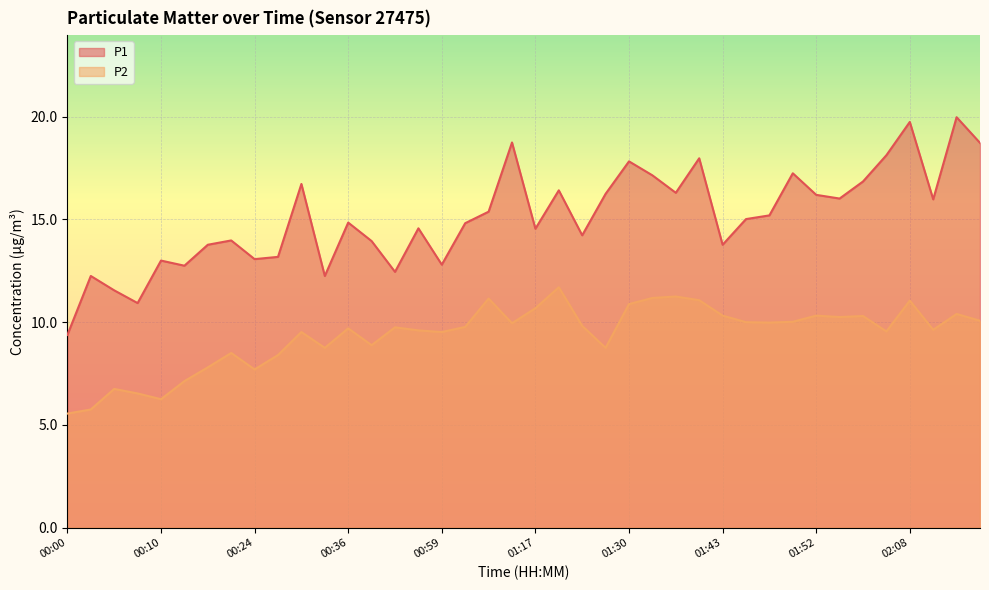

Reading right to left, what are all the values shown in this chart?

P1: 18.7	20.0	16.0	19.8	18.1	16.9	16.0	16.2	17.2	15.2	15.0	13.8	18.0	16.3	17.1	17.8	16.2	14.2	16.4	14.6	18.8	15.4	14.8	12.8	14.6	12.4	13.9	14.8	12.2	16.7	13.2	13.1	14.0	13.8	12.8	13.0	10.9	11.6	12.2	9.4
P2: 10.1	10.4	9.6	11.1	9.6	10.3	10.2	10.3	10.0	10.0	10.0	10.3	11.1	11.2	11.2	10.9	8.8	9.8	11.7	10.7	9.9	11.2	9.8	9.5	9.6	9.8	8.9	9.7	8.8	9.5	8.4	7.7	8.5	7.8	7.1	6.2	6.5	6.8	5.8	5.5